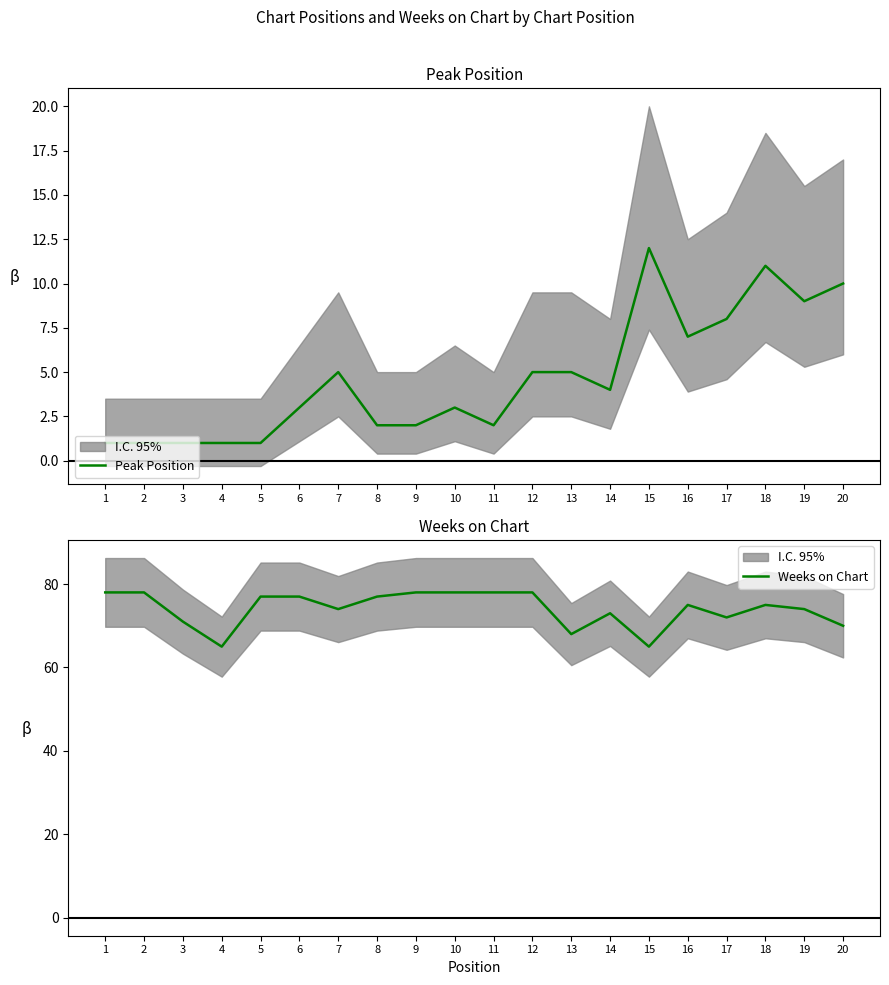

Reading left to right, transcribe all the data shown in this chart.

Peak Position: 1	1	1	1	1	3	5	2	2	3	2	5	5	4	12	7	8	11	9	10
Weeks on Chart: 78	78	71	65	77	77	74	77	78	78	78	78	68	73	65	75	72	75	74	70